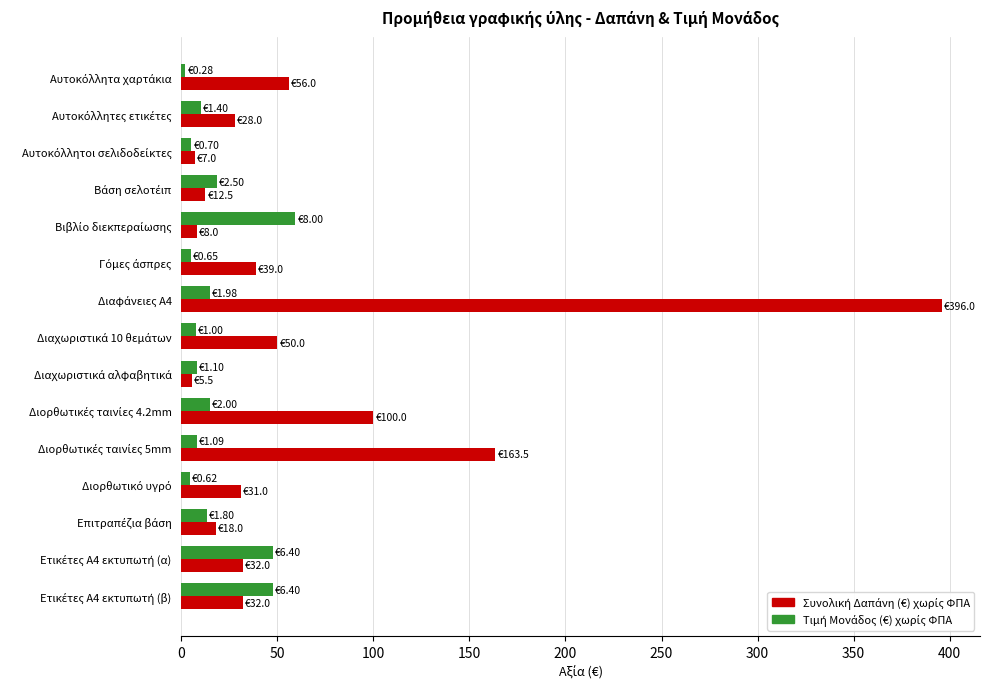

How many categories are shown in the chart?

15